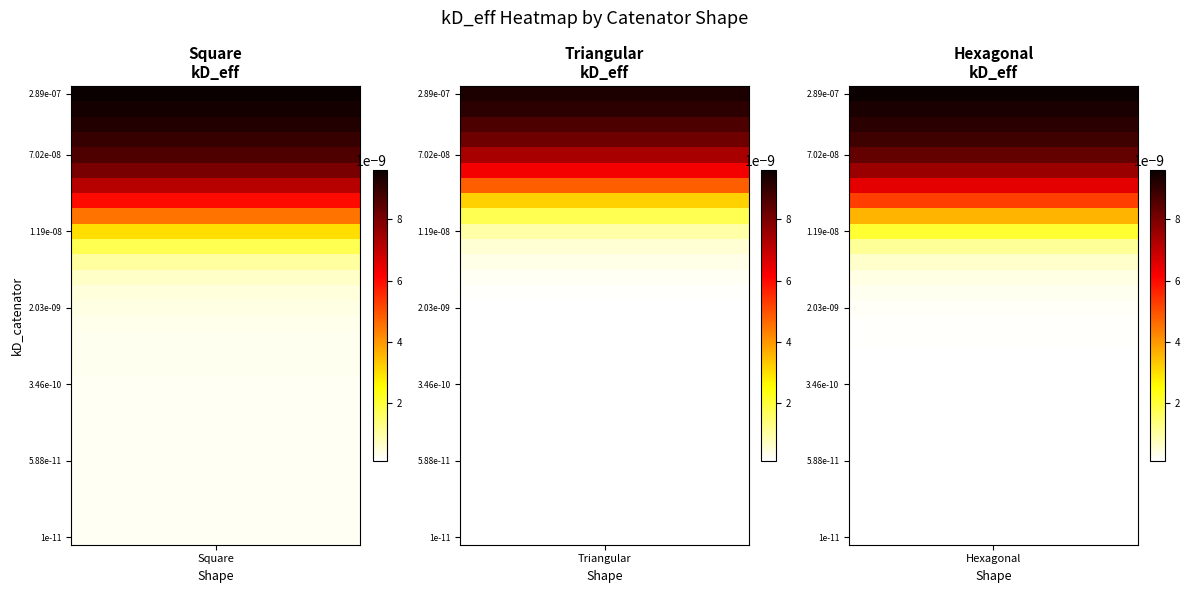

Reading left to right, transcribe all the data shown in this chart.

Square_kD_eff: 0=0.0	1=0.0	2=0.0	3=0.0	4=0.0	5=0.0	6=0.0	7=0.0	8=0.0	9=0.0	10=0.0	11=0.0	12=0.0	13=0.0	14=0.0	15=0.0	16=0.0	17=0.0	18=0.0	19=0.0	20=0.0	21=0.0	22=0.0	23=0.0	24=0.0	25=0.0	26=0.0	27=0.0	28=0.0	29=0.0
Triangular_kD_eff: 0=0.0	1=0.0	2=0.0	3=0.0	4=0.0	5=0.0	6=0.0	7=0.0	8=0.0	9=0.0	10=0.0	11=0.0	12=0.0	13=0.0	14=0.0	15=0.0	16=0.0	17=0.0	18=0.0	19=0.0	20=0.0	21=0.0	22=0.0	23=0.0	24=0.0	25=0.0	26=0.0	27=0.0	28=0.0	29=0.0
Hexagonal_kD_eff: 0=0.0	1=0.0	2=0.0	3=0.0	4=0.0	5=0.0	6=0.0	7=0.0	8=0.0	9=0.0	10=0.0	11=0.0	12=0.0	13=0.0	14=0.0	15=0.0	16=0.0	17=0.0	18=0.0	19=0.0	20=0.0	21=0.0	22=0.0	23=0.0	24=0.0	25=0.0	26=0.0	27=0.0	28=0.0	29=0.0